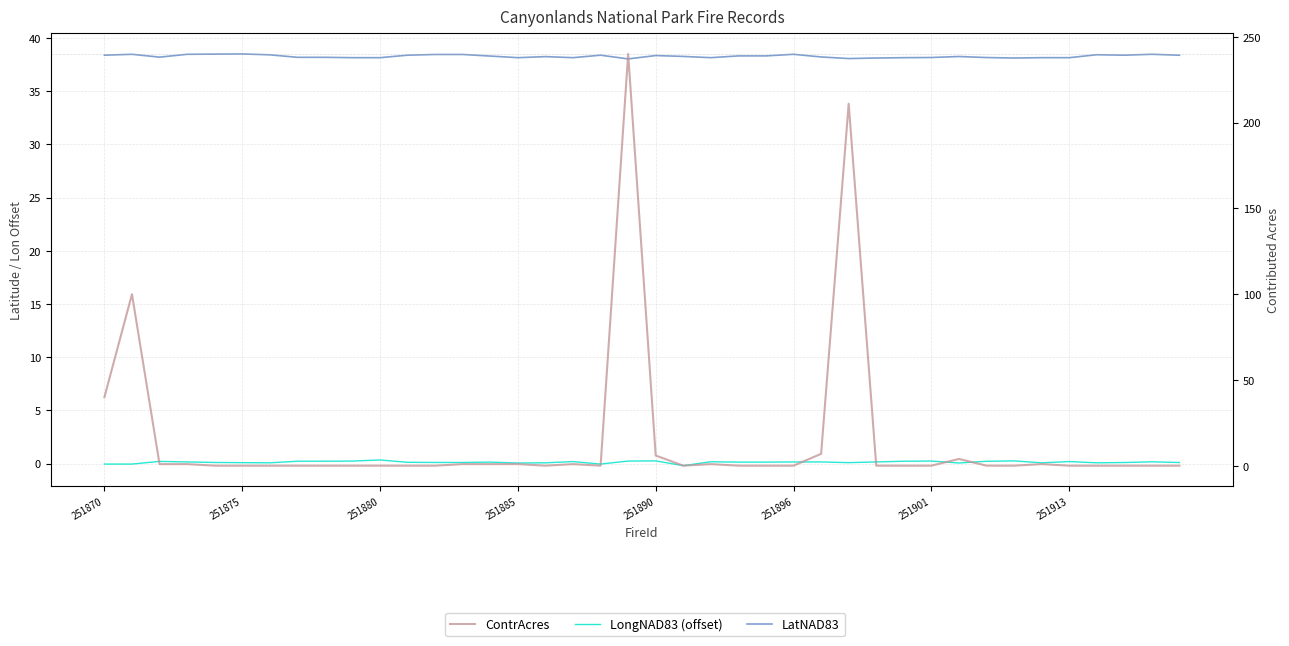

Reading left to right, list all the values displayed in this chart.

LatNAD83: 38.4	38.5	38.2	38.5	38.5	38.5	38.4	38.2	38.2	38.1	38.1	38.4	38.5	38.5	38.3	38.1	38.2	38.1	38.4	38.0	38.4	38.3	38.1	38.3	38.3	38.5	38.2	38.1	38.1	38.1	38.2	38.3	38.2	38.1	38.2	38.1	38.4	38.4	38.5	38.4
LongNAD83 (offset): -0.0	-0.0	0.2	0.2	0.1	0.1	0.1	0.2	0.2	0.2	0.3	0.1	0.1	0.1	0.1	0.1	0.1	0.2	-0.0	0.2	0.3	-0.2	0.2	0.1	0.1	0.2	0.2	0.1	0.2	0.2	0.2	0.1	0.2	0.3	0.1	0.2	0.1	0.1	0.2	0.1
ContrAcres: 40.0	100.0	1.0	1.0	0.1	0.1	0.1	0.1	0.1	0.1	0.1	0.1	0.1	1.0	1.0	1.0	0.1	1.0	0.1	240.0	6.0	0.1	1.0	0.1	0.1	0.1	7.0	211.0	0.1	0.1	0.1	4.0	0.1	0.1	1.0	0.1	0.1	0.1	0.1	0.1